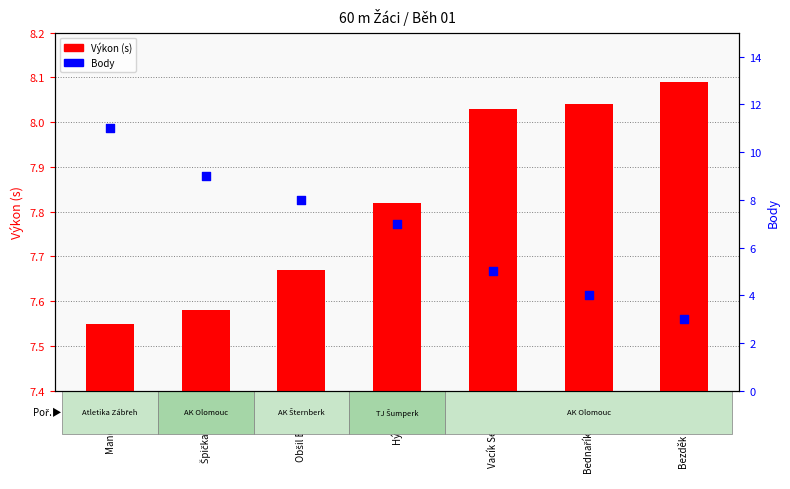

At how many categories does at least one series exceed 8?

5